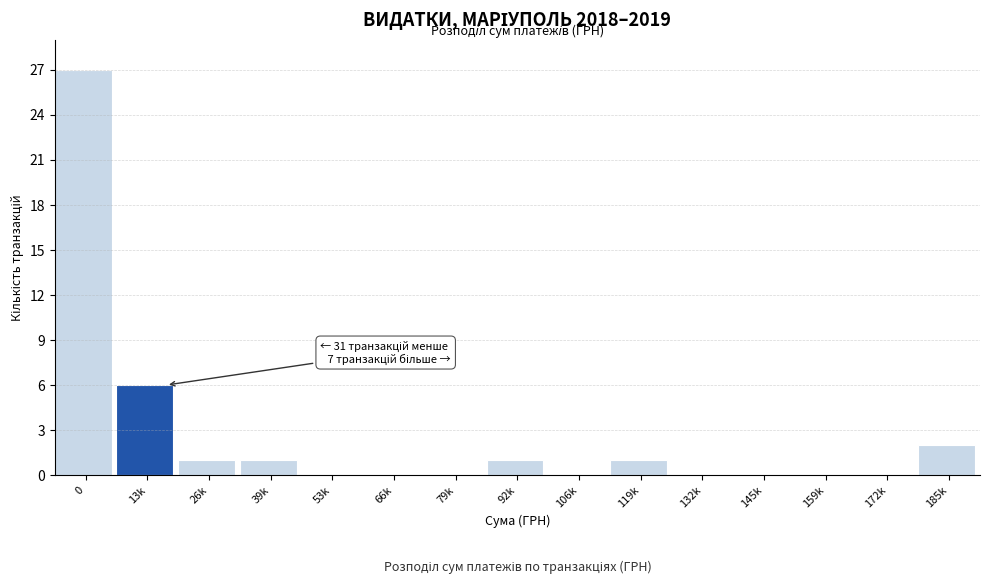

Reading right to left, extract all data points from this chart.

185k=2	172k=0	159k=0	145k=0	132k=0	119k=1	106k=0	92k=1	79k=0	66k=0	53k=0	39k=1	26k=1	13k=6	0=27